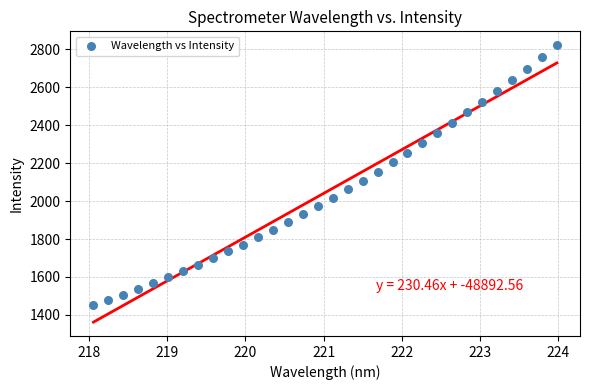

What is the range of Y values (max minus min)?

1369.3